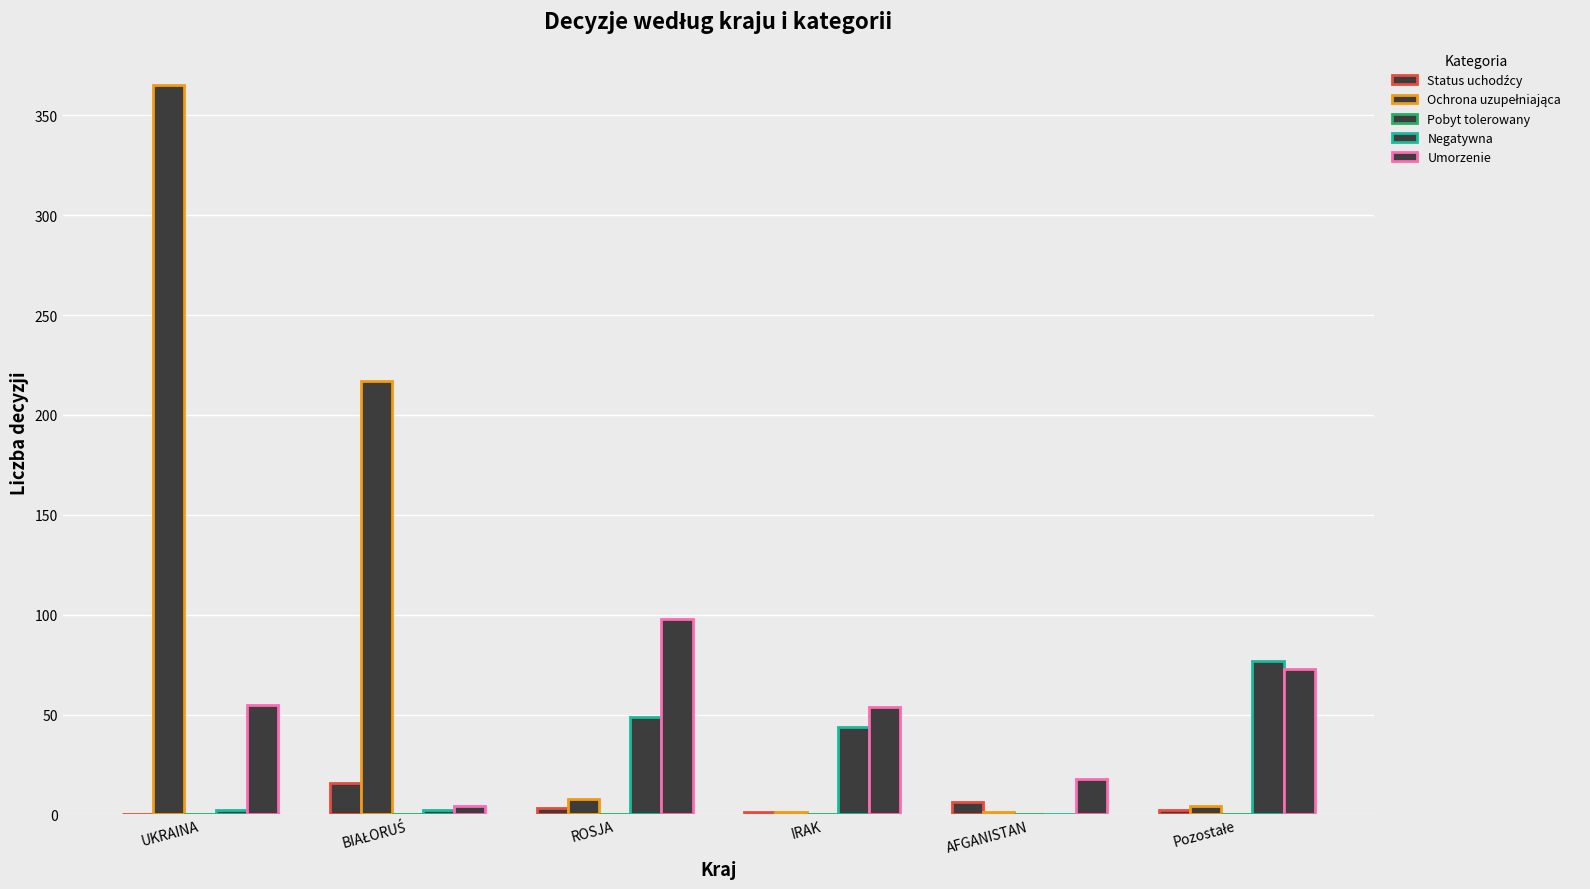

Are the bars grouped side by side (vs. stacked)?

Yes